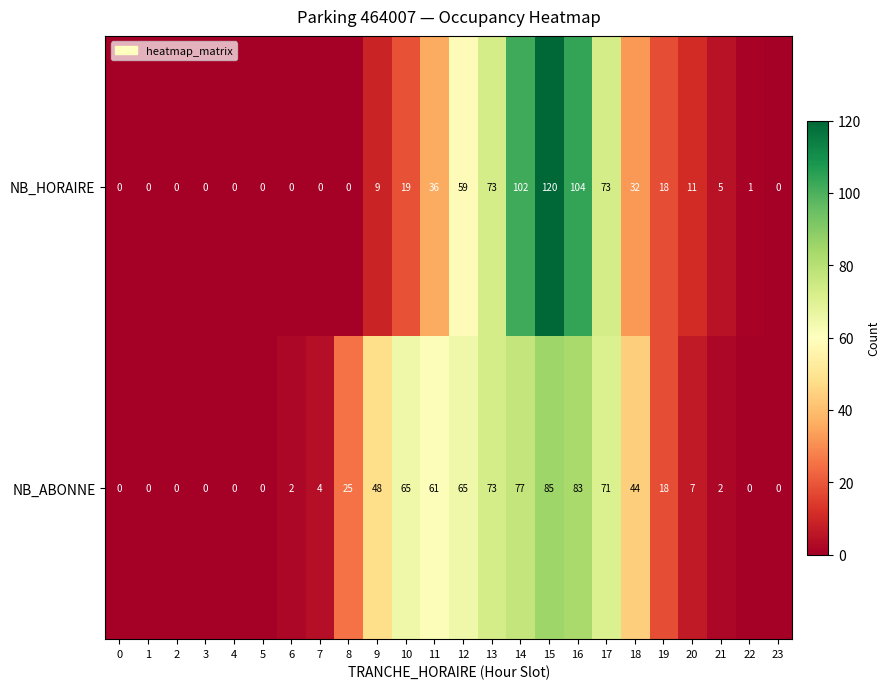

What is the greatest value displayed?

120